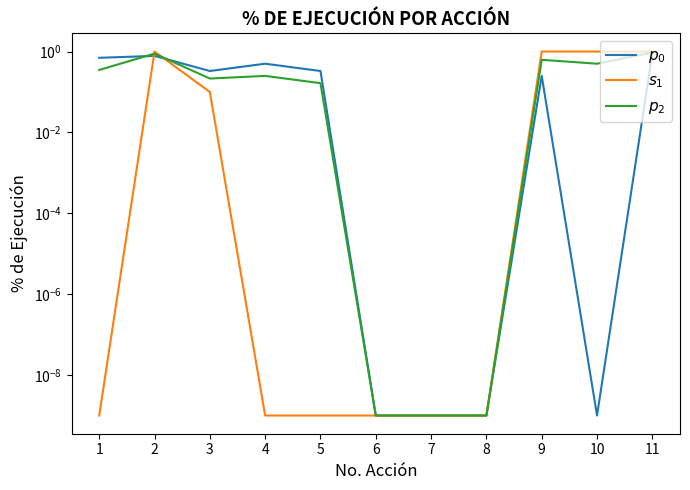

What is the highest value of the $p_0$ series?

0.9